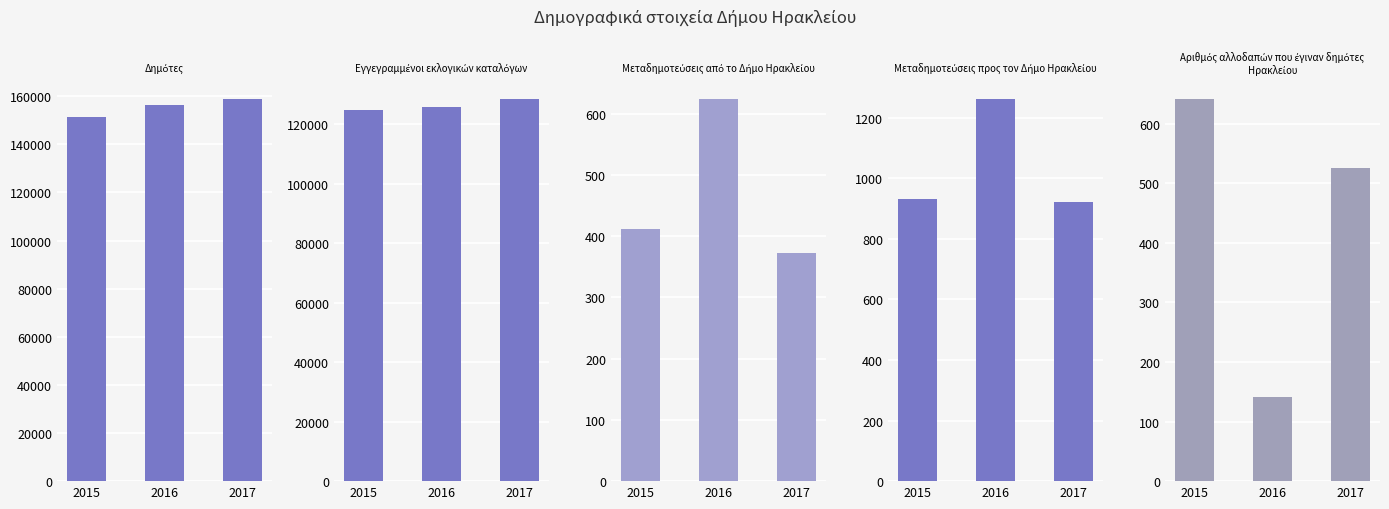

At which label does Αριθμός αλλοδαπών που έγιναν δημότες Ηρακλείου first exceed 525?

2015